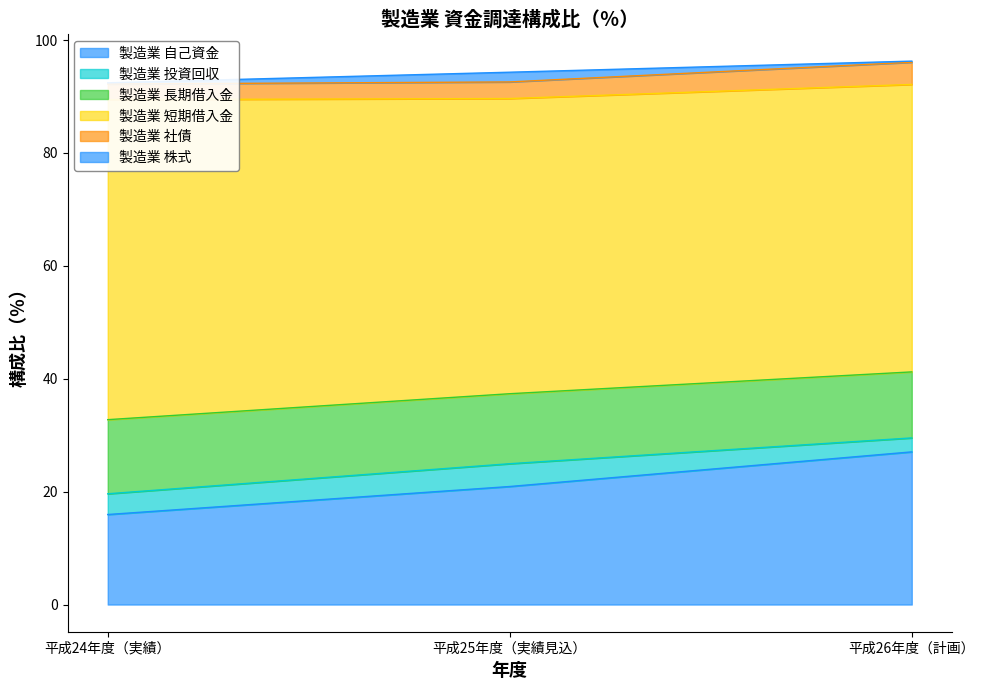

At which label does 製造業 自己資金 reach its minimum?

平成24年度（実績）